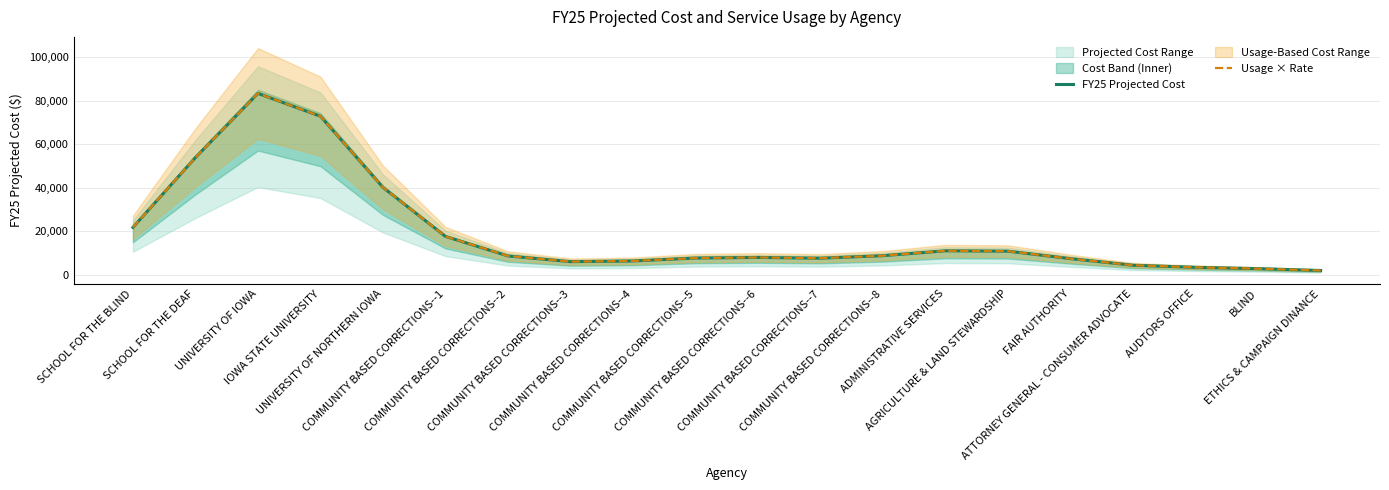

What is the sum of all FY25 Projected Cost values?

382486.3